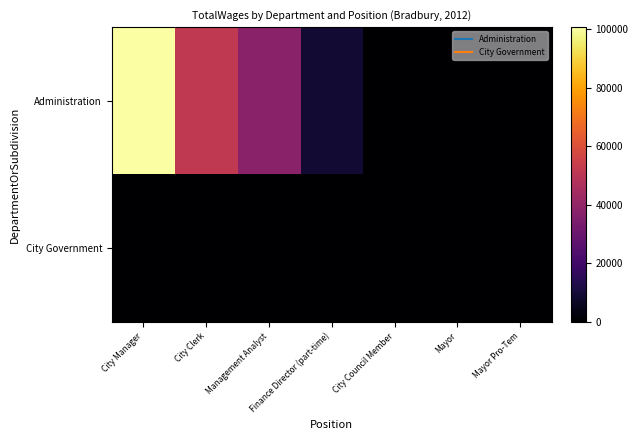

Rank the series by their average value, from lowest to highest.

City Government, Administration